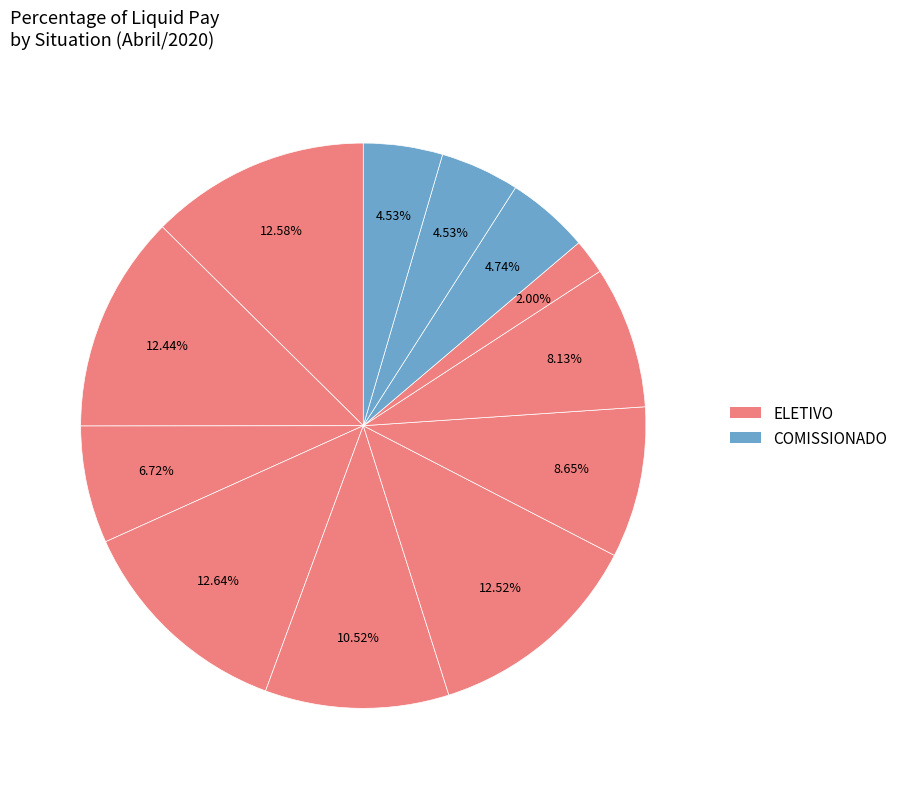

Is there any slice that represents more than half of the pie?

No